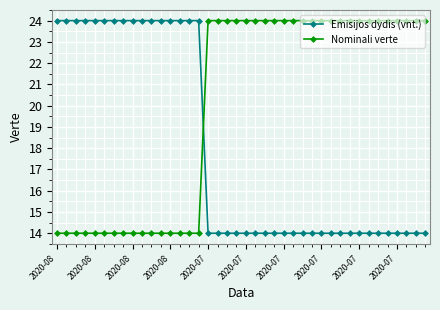

What is the value of the Nominali verte point at the 18th from the left?

24